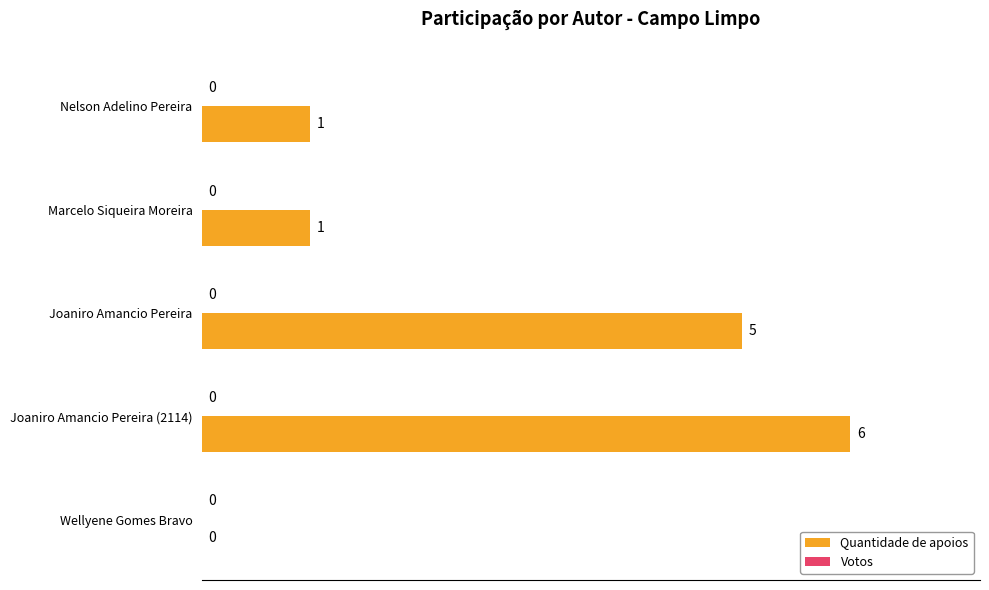

The chart shows a value of 0.3 at Joaniro Amancio Pereira (2114). True or false?

False